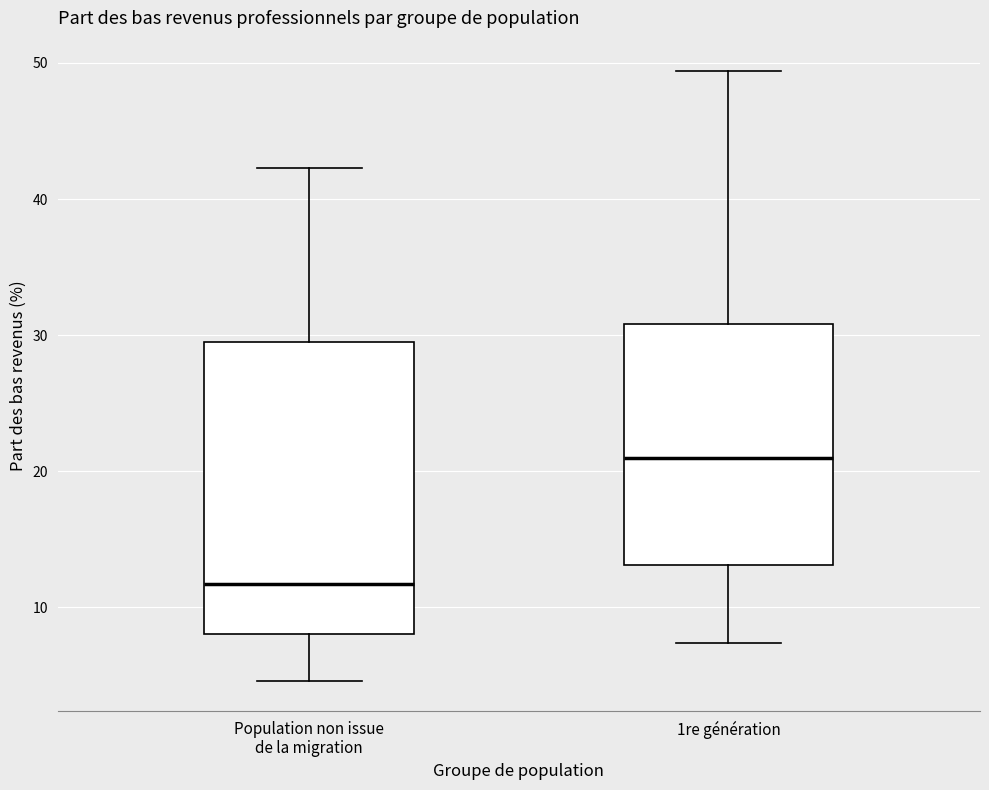

Which box's median line is the highest?

1re génération